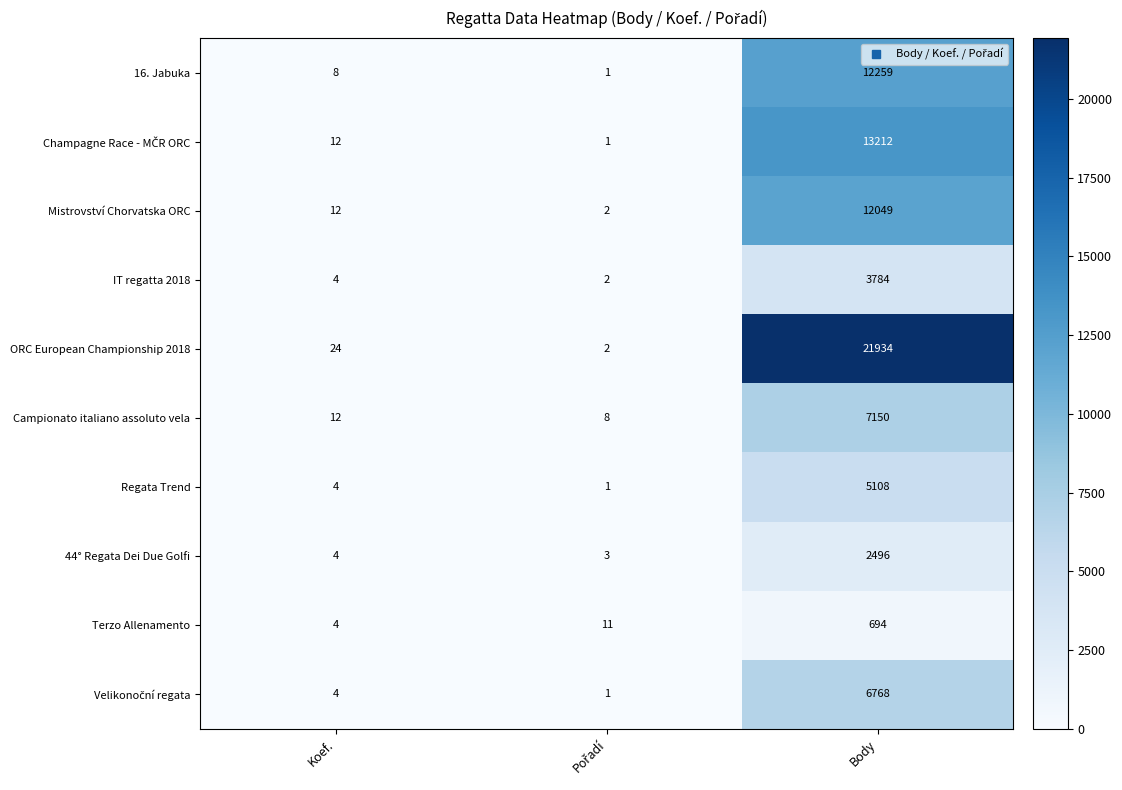

At which category does the chart reach its peak across all series?

Body